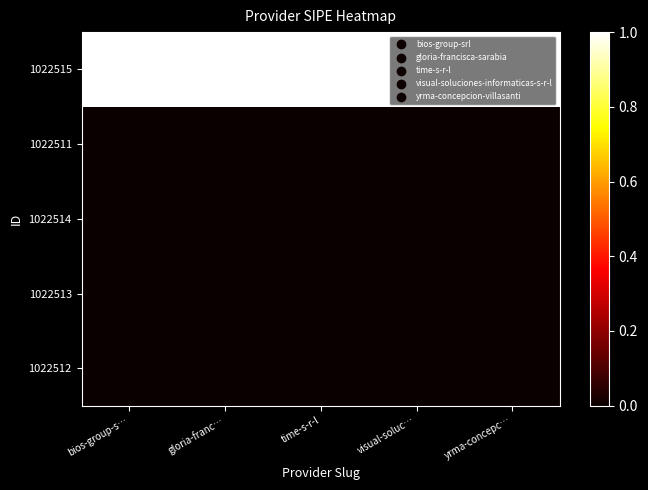

Rank the series at time-s-r-l from lowest to highest value.

1022511, 1022514, 1022513, 1022512, 1022515